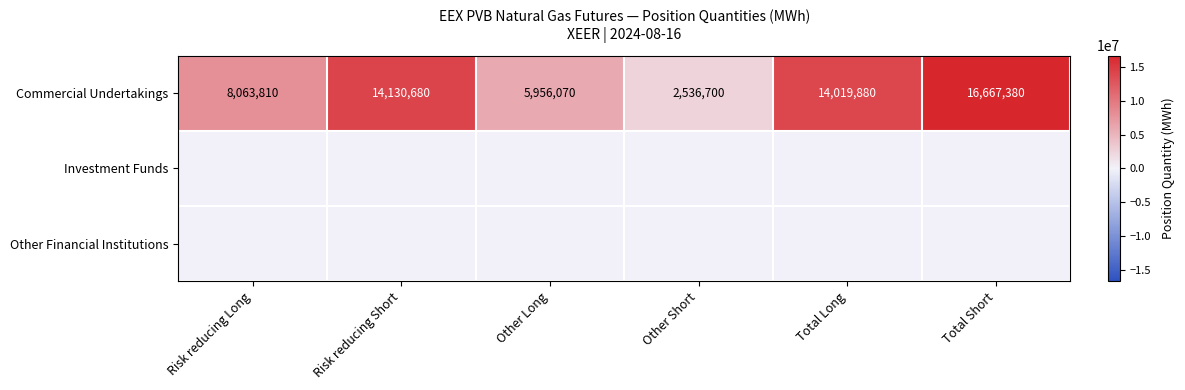

Is it true that Commercial Undertakings equals 2536700 at Other Short?

True